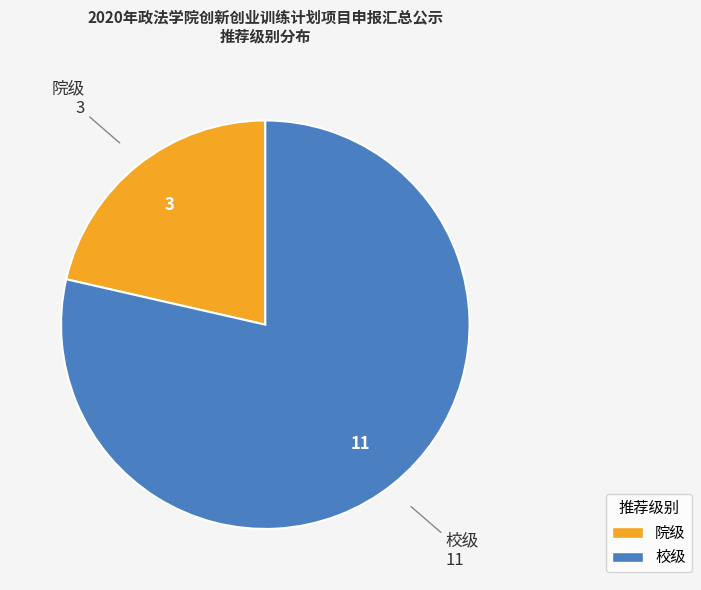

Which has a higher value, 校级 or 院级?

校级